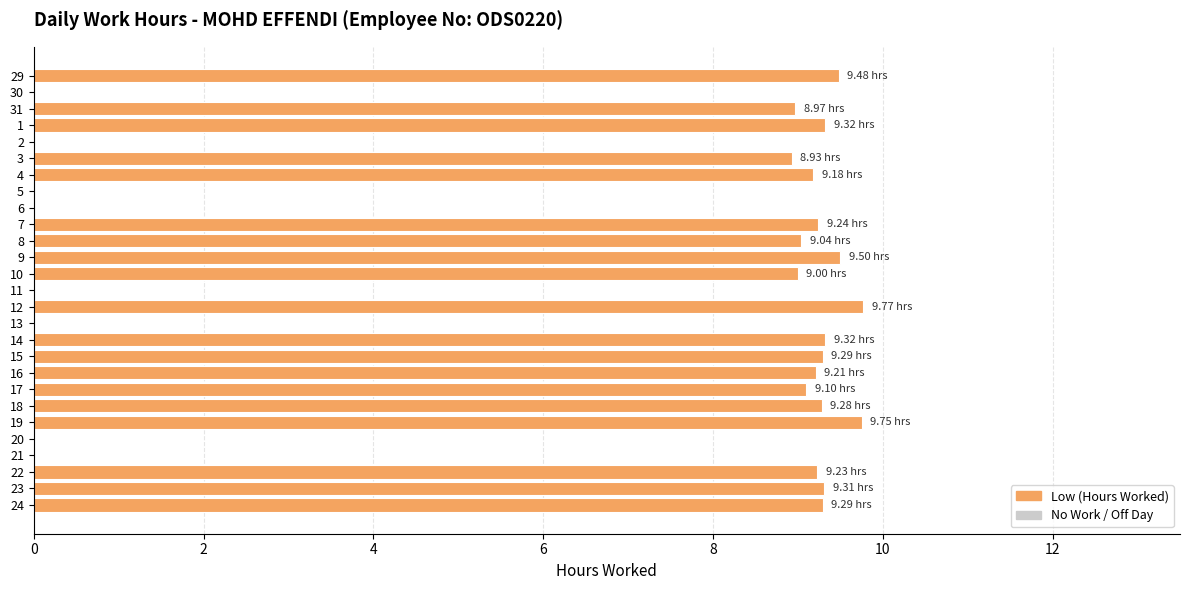

What is the sum of all values?

176.2